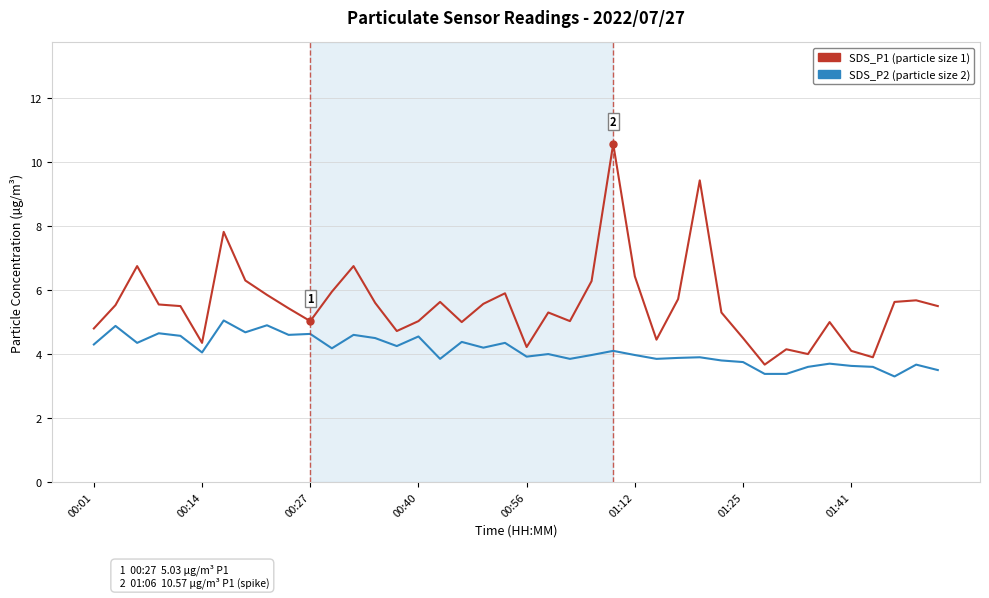

How many lines are shown in the chart?

2